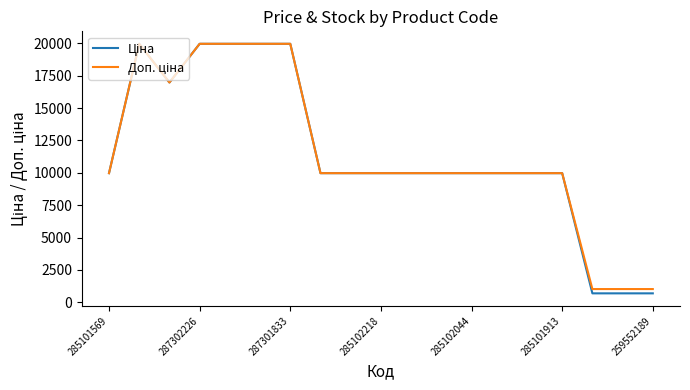

What is the total value across all series at 285102044?

19950.0